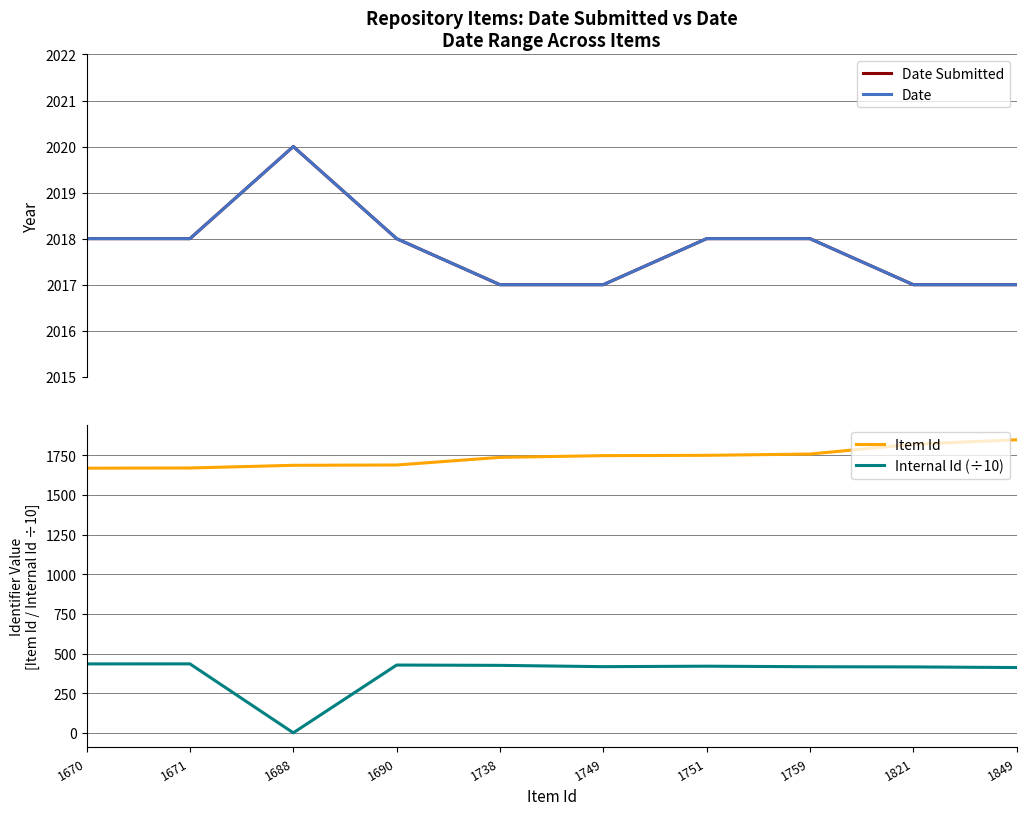

Which series has the largest range (max minus min)?

Internal Id (÷10)